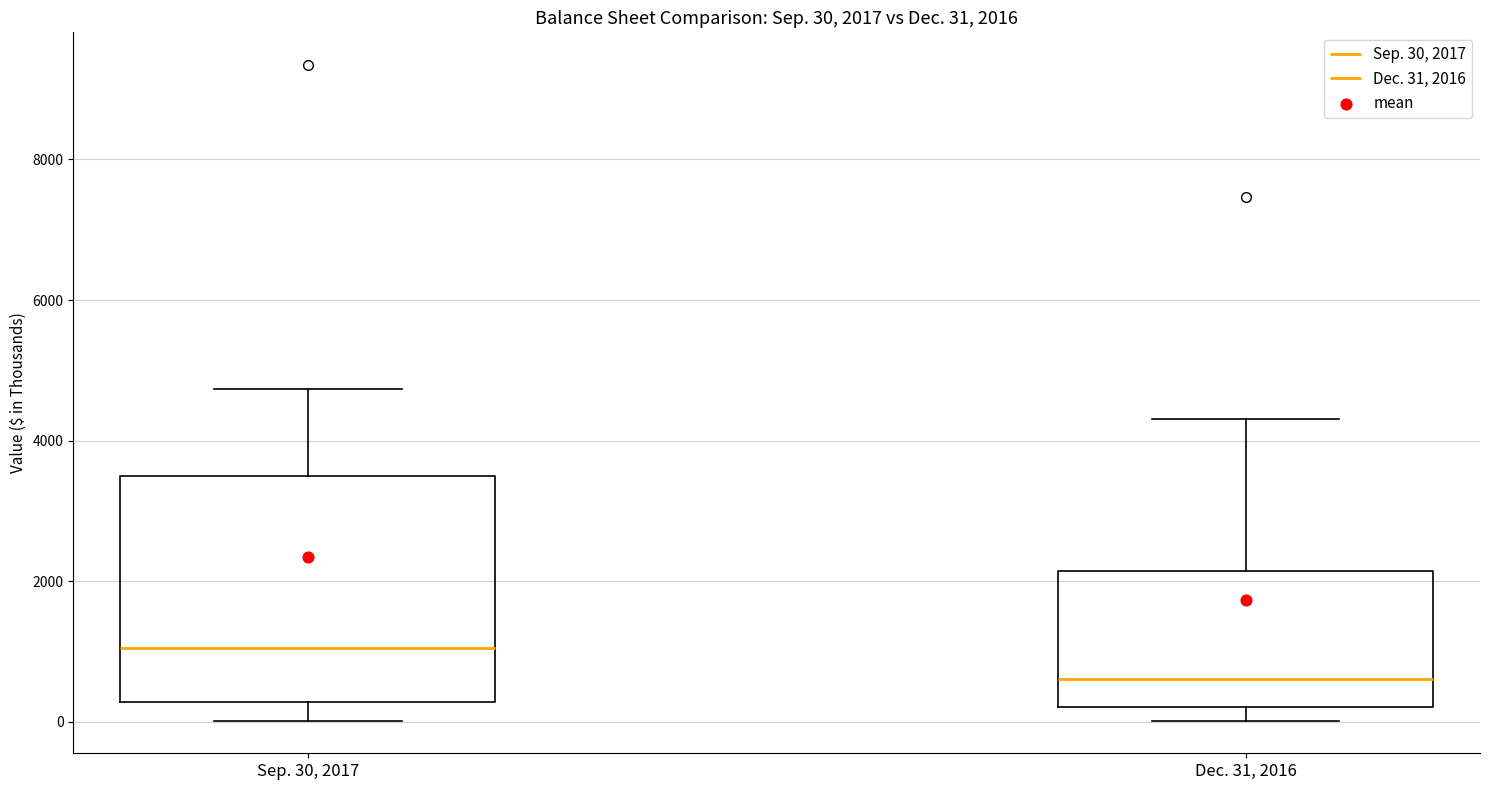

Which box's median line is the highest?

Sep. 30, 2017